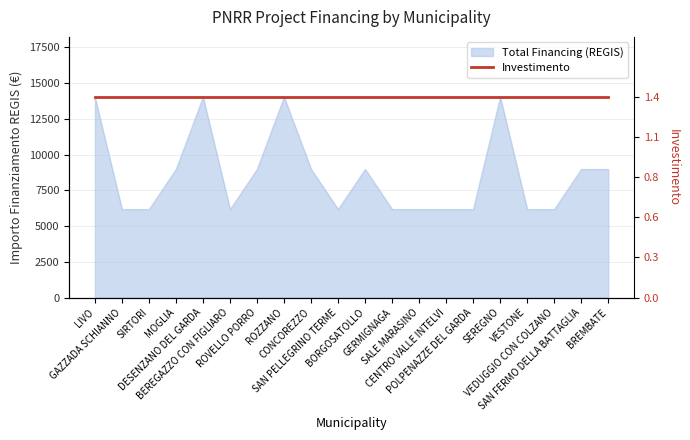

Does the chart display data point markers on the line(s)?

No